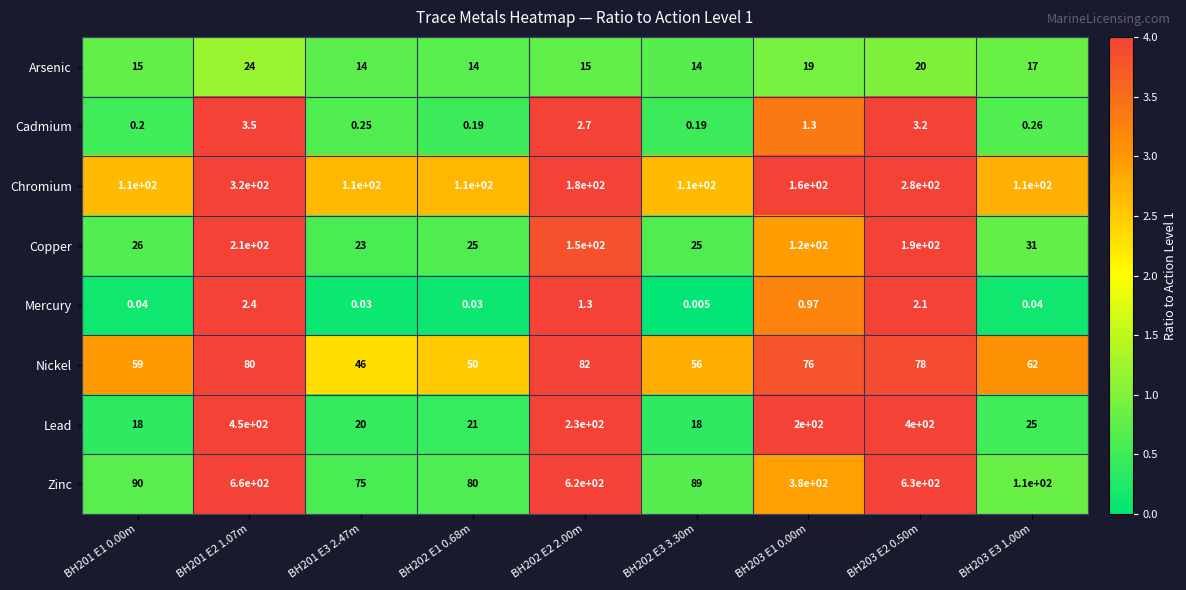

At BH201 E2 1.07m, list the series in order from smallest to largest.

Mercury, Cadmium, Arsenic, Nickel, Copper, Chromium, Lead, Zinc